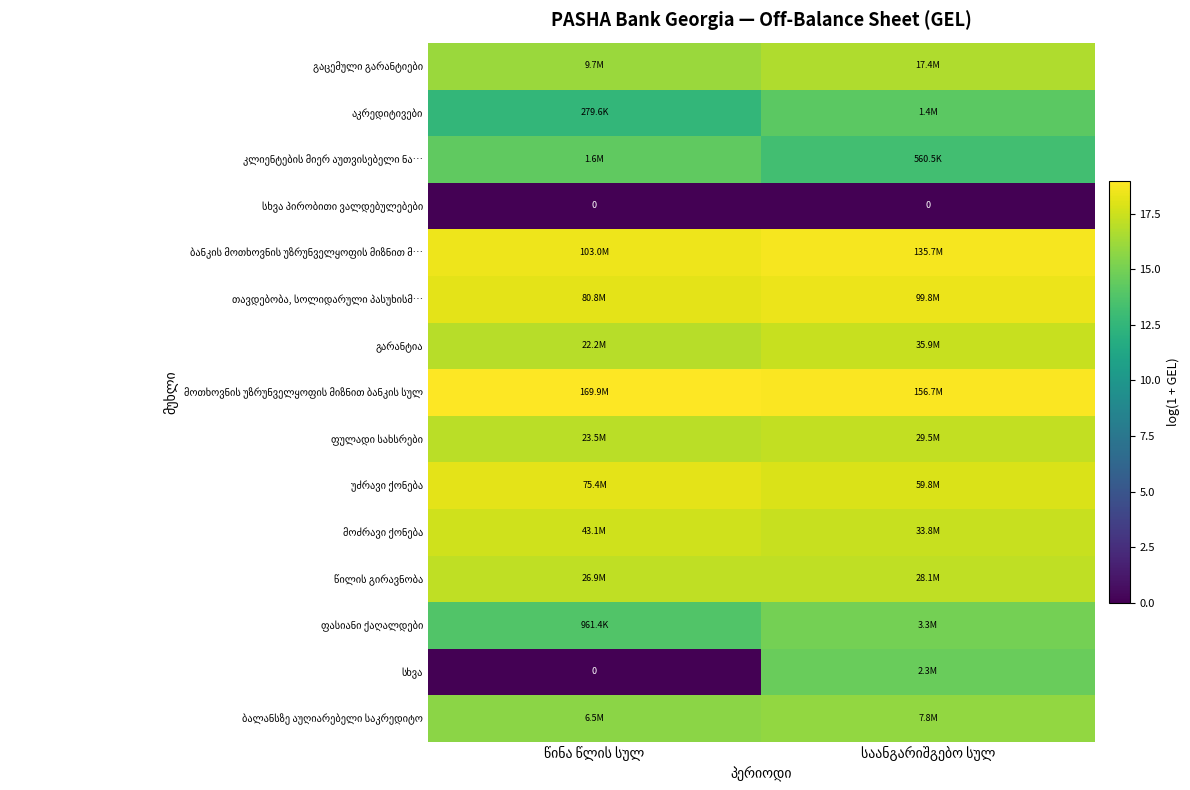

Which category has the lowest value in the ფასიანი ქაღალდები series?

წინა წლის სულ